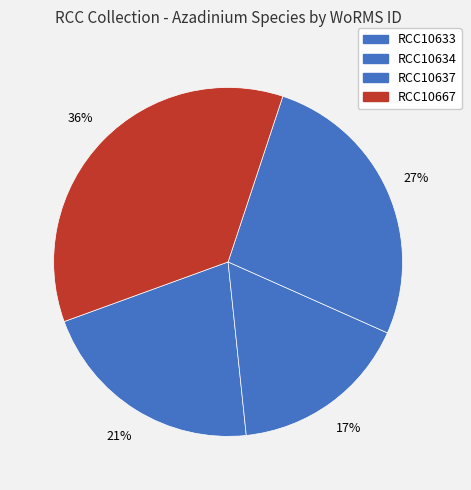

Between RCC10667 and RCC10637, which is larger?

RCC10667